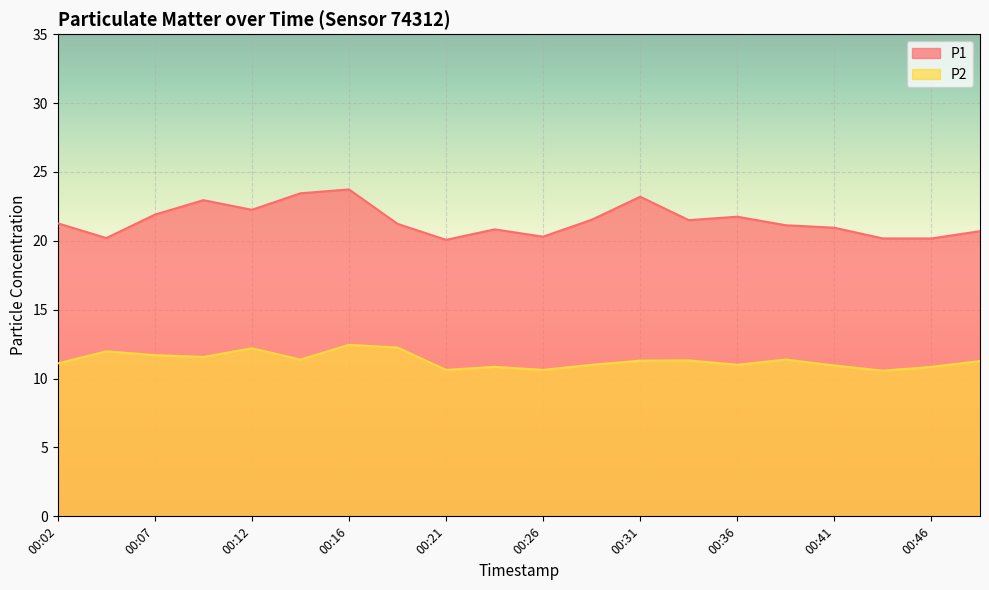

The value of P1 at 00:43 is 27.2. True or false?

False